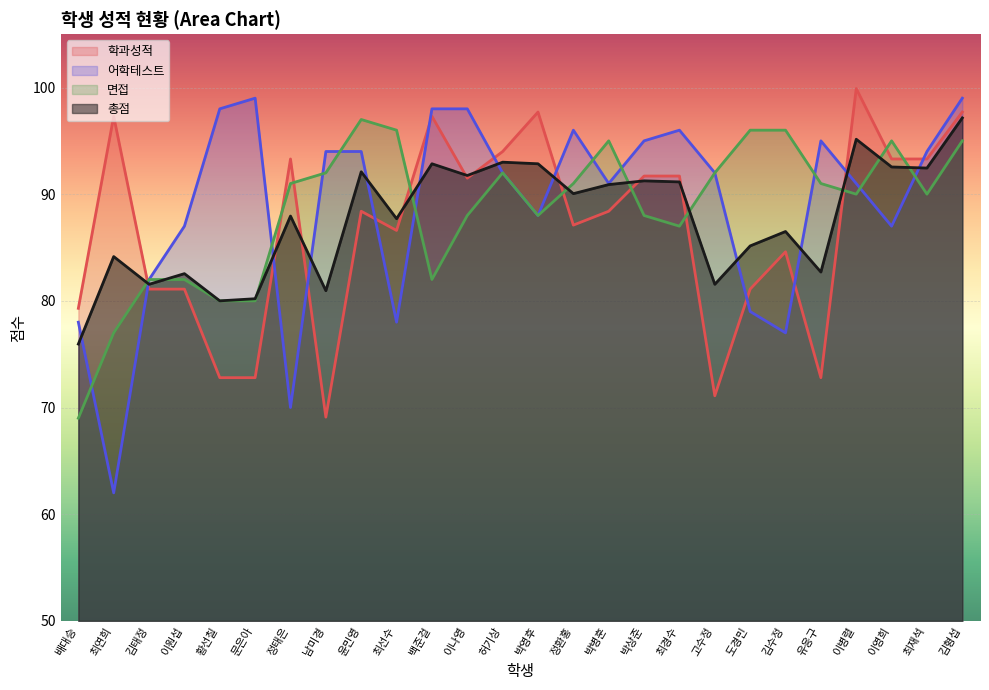

Where is 학과성적 nearest to the value 84?

김수정